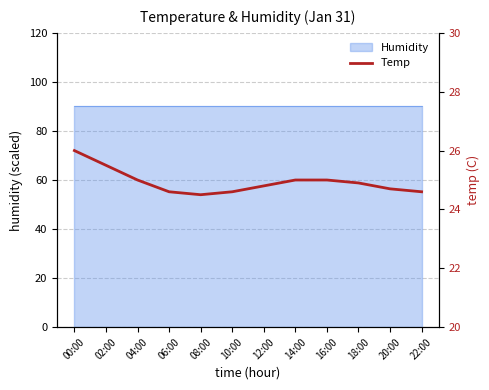

How many categories are shown in the chart?

12